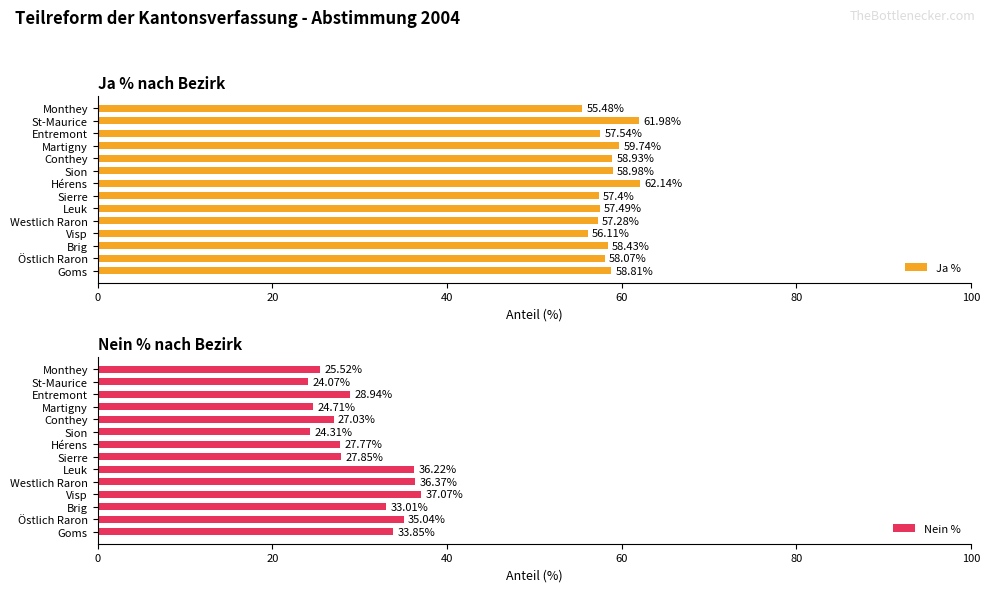

Which series has the widest spread of values?

Nein %